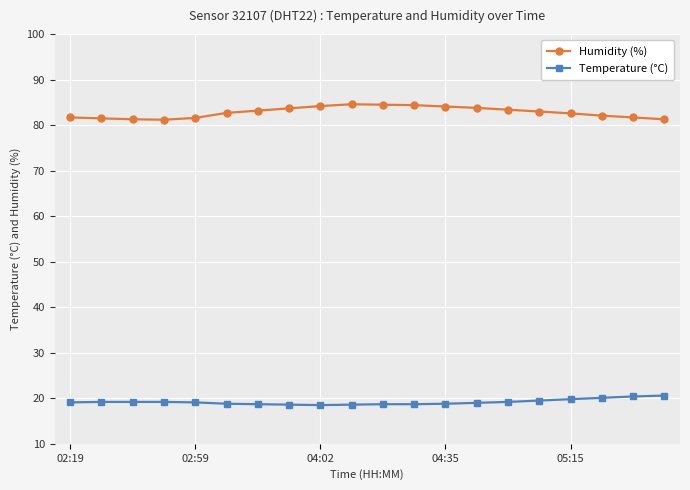

List the series in order of their overall mean, lowest first.

Temperature (°C), Humidity (%)